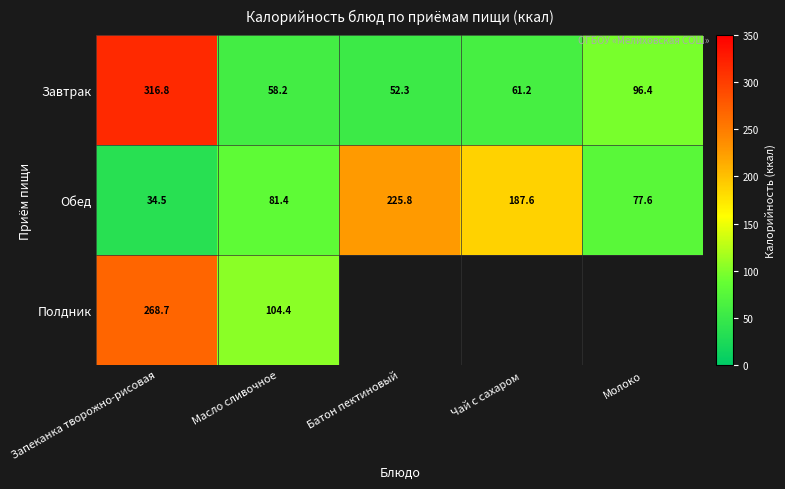

Count the number of categories in the chart.

5